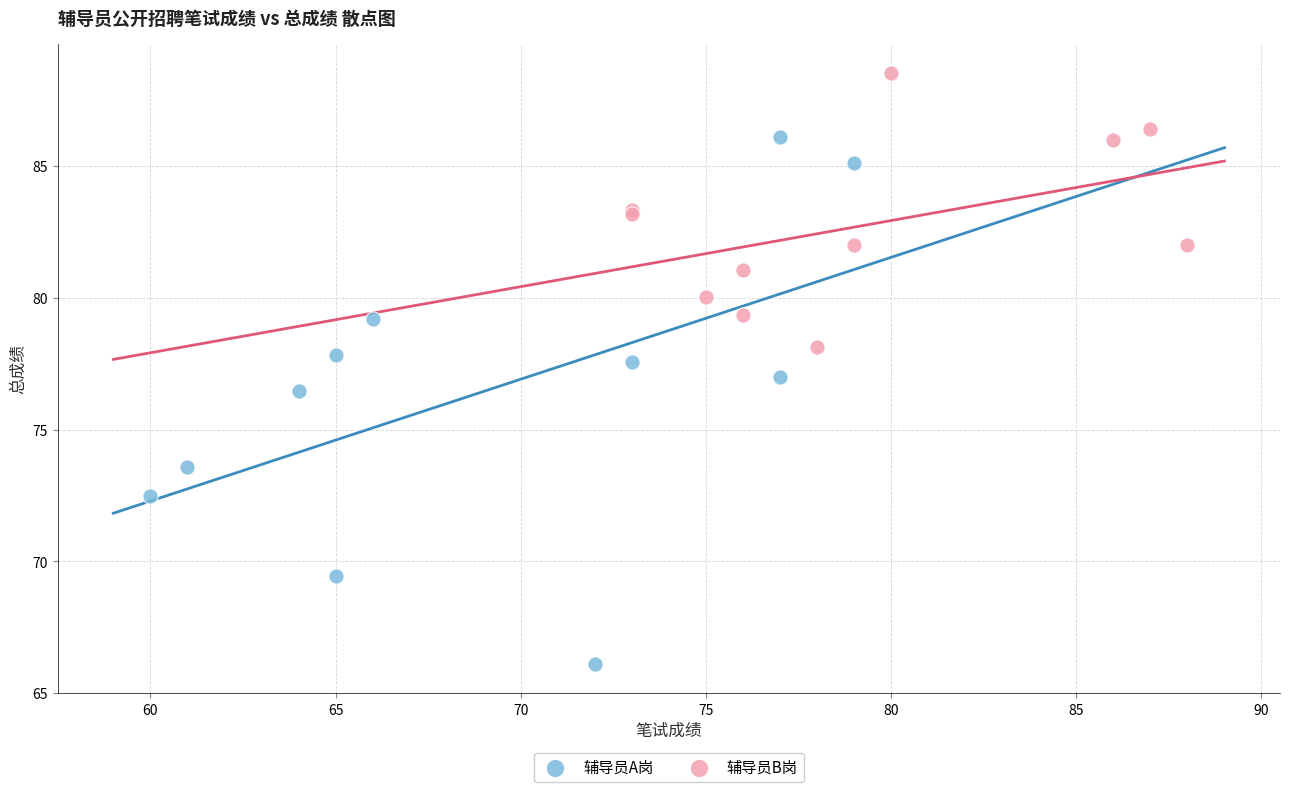

Which series reaches the minimum Y coordinate?

辅导员A岗